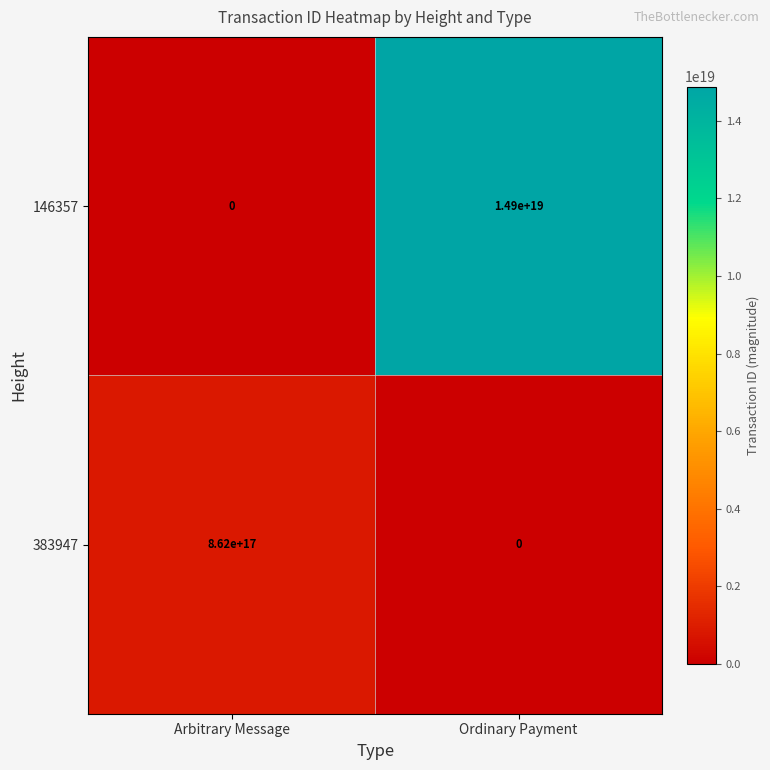

Rank the series at Ordinary Payment from highest to lowest value.

146357, 383947